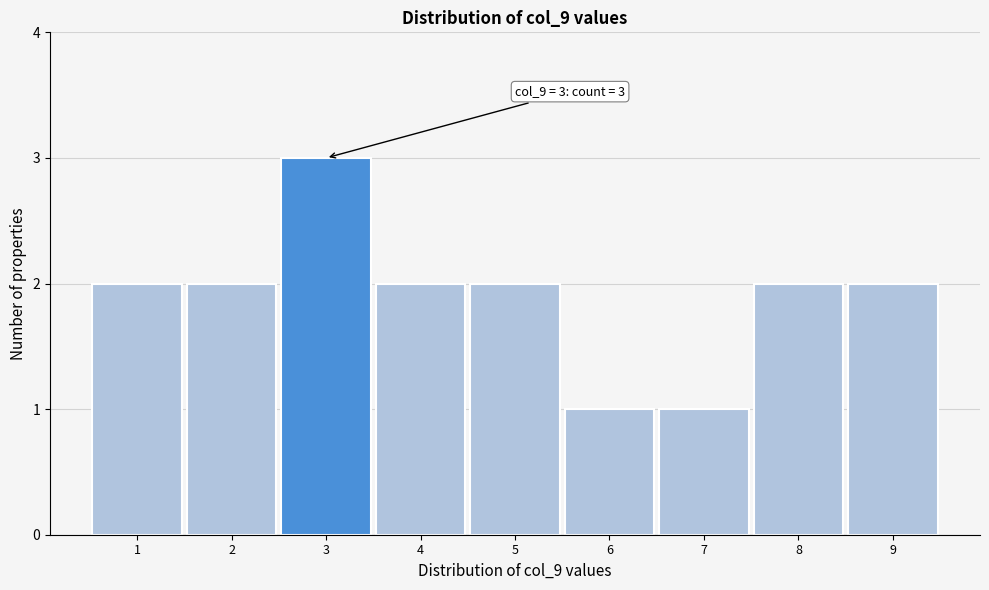

Over which range of the x-axis is the bar tallest?

2.5 to 3.5